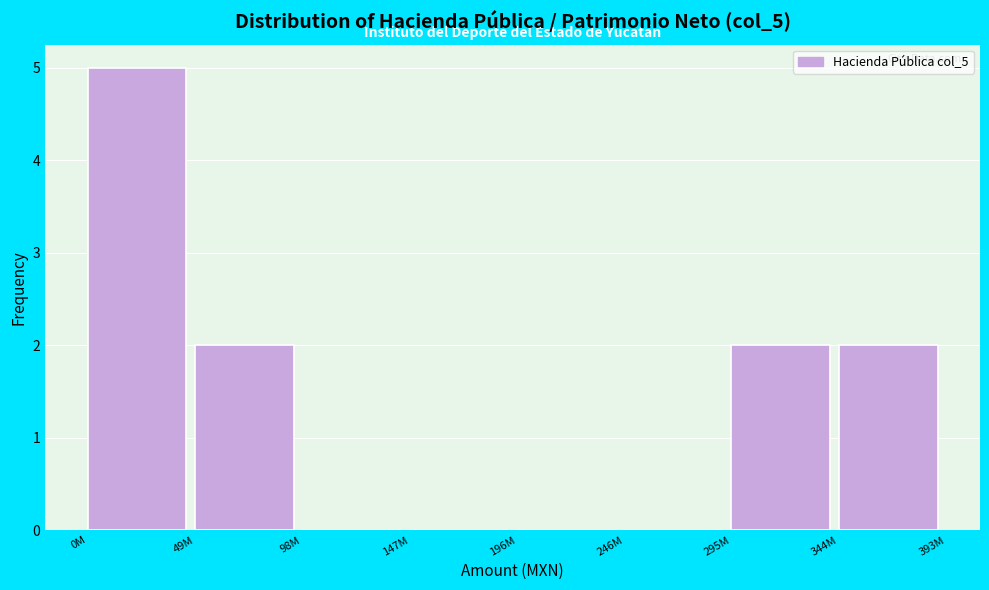

Reading right to left, transcribe all the data shown in this chart.

344M=2	295M=2	246M=0	196M=0	147M=0	98M=0	49M=2	0M=5